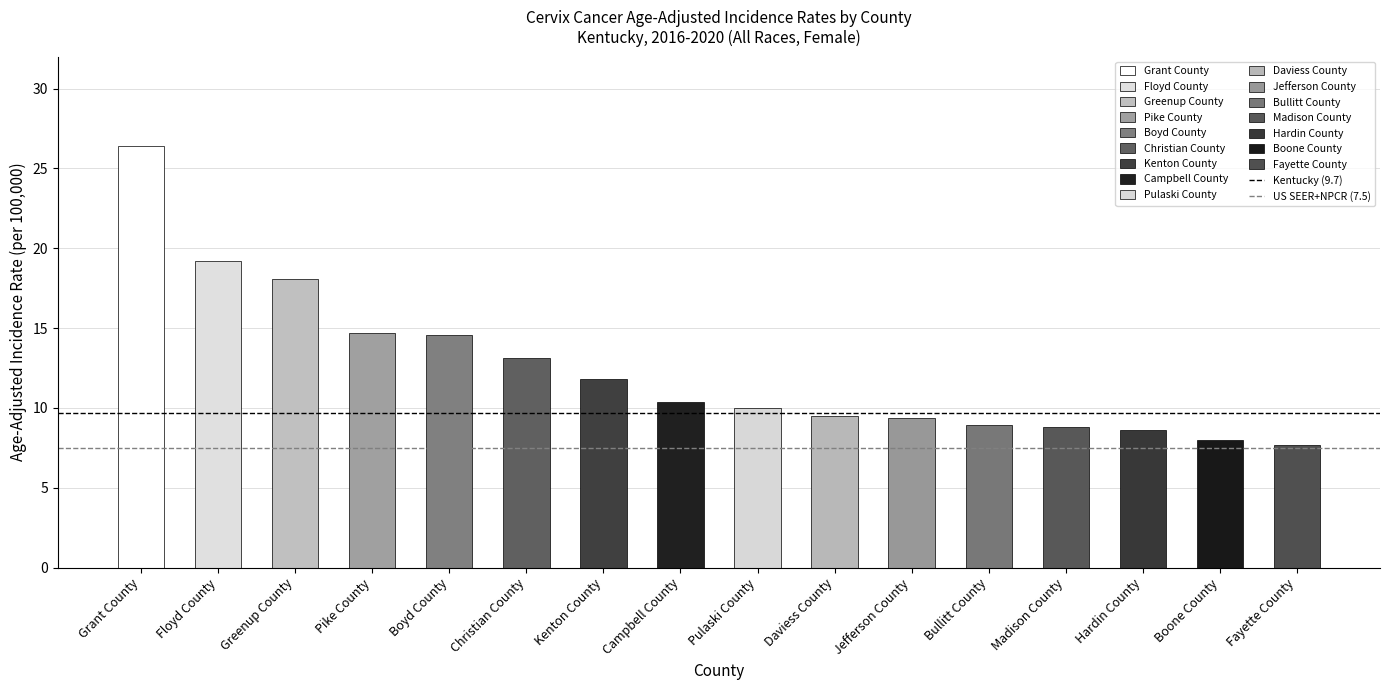

What is the ratio of the value at Boone County to the value at Fayette County?

1.0